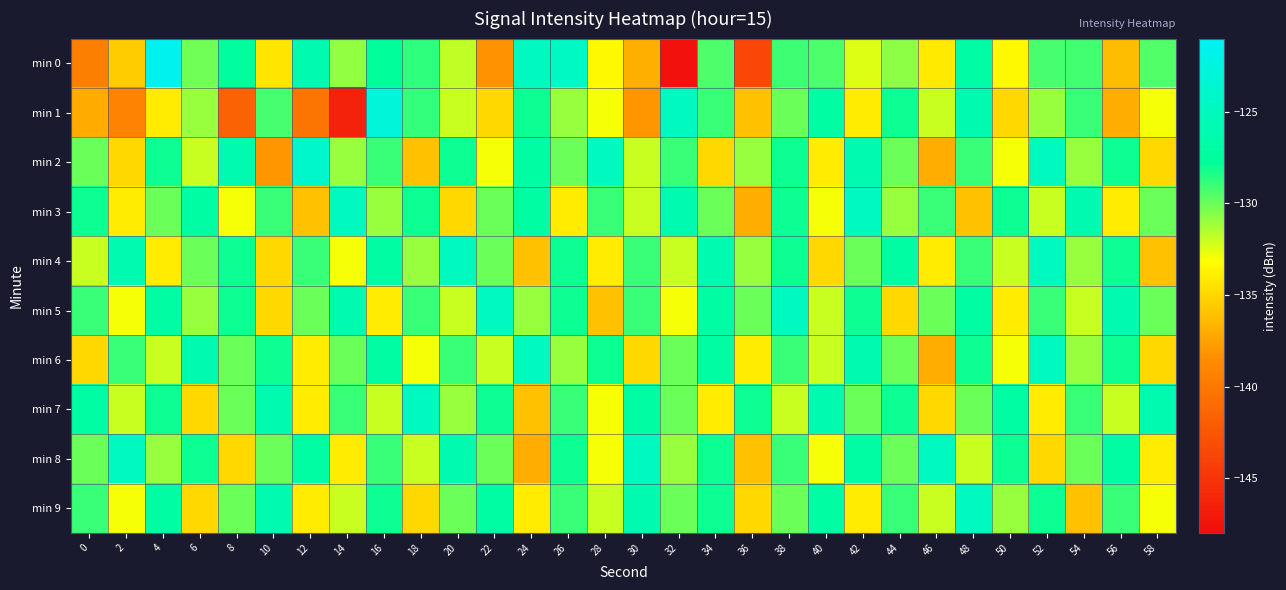

Count the number of categories in the chart.

30